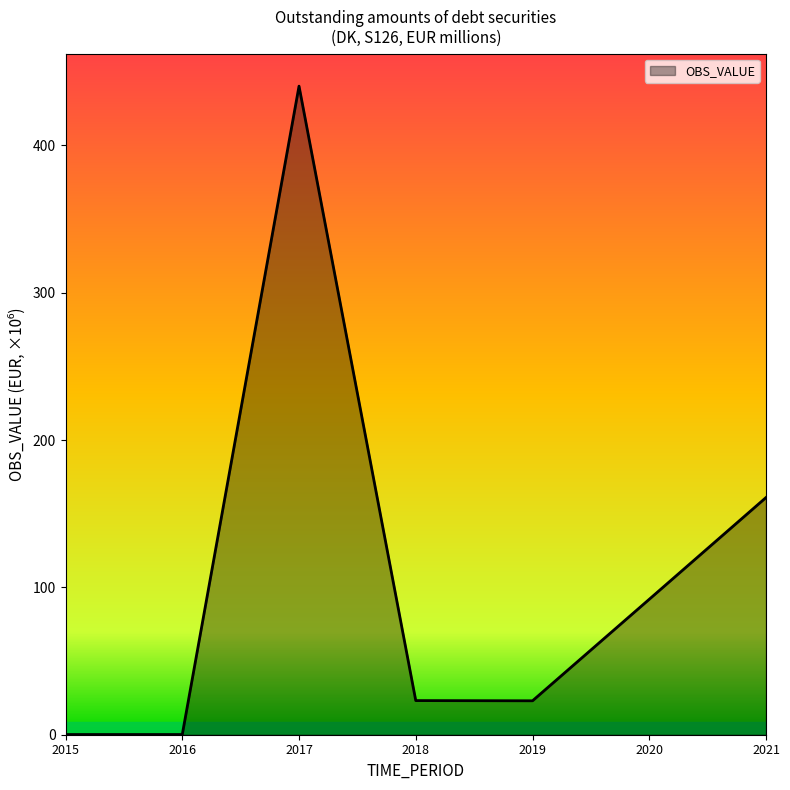

True or false: the data shows 23.0 at 2019.

True